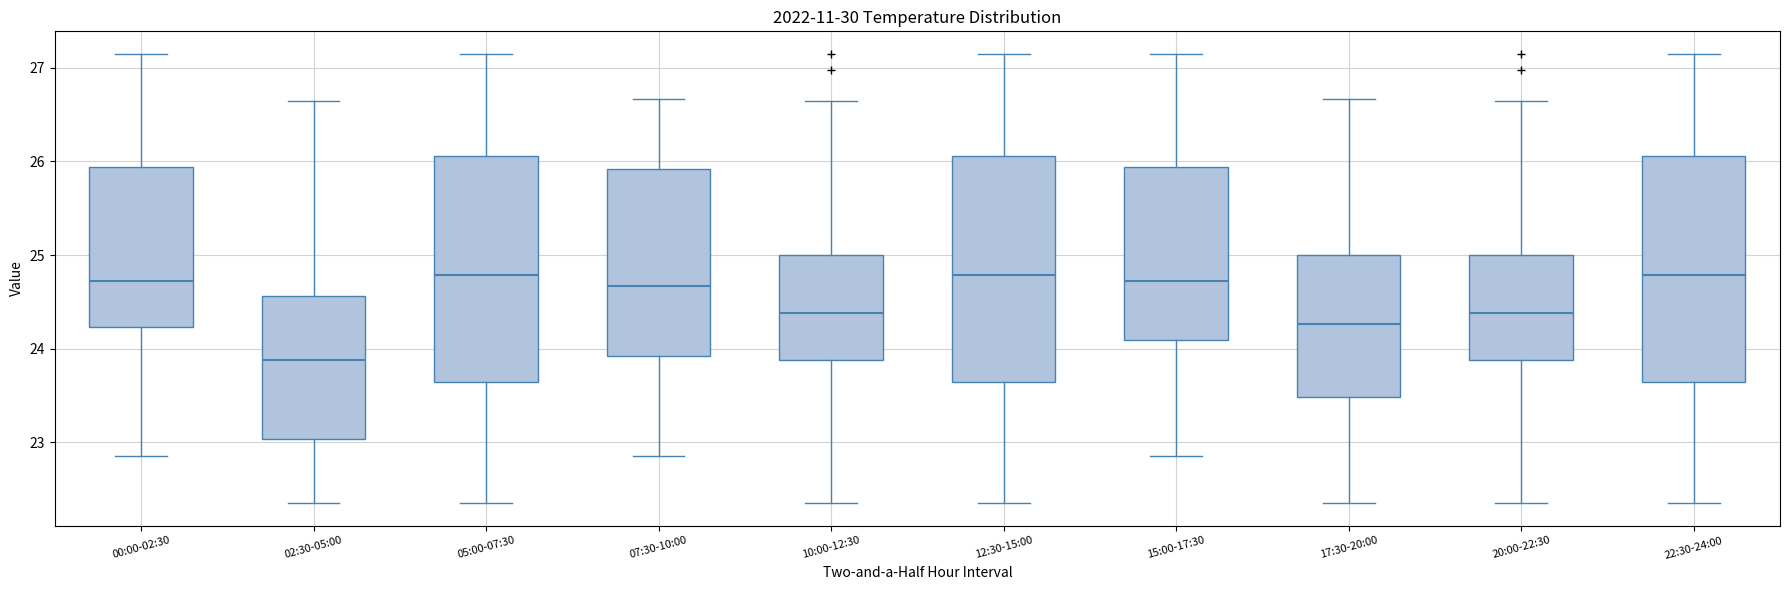

Where does the upper whisker of the box for 20:00-22:30 end on the y-axis? The values are not printed on the chart, so give them approximately, as read against the axis.

26.7